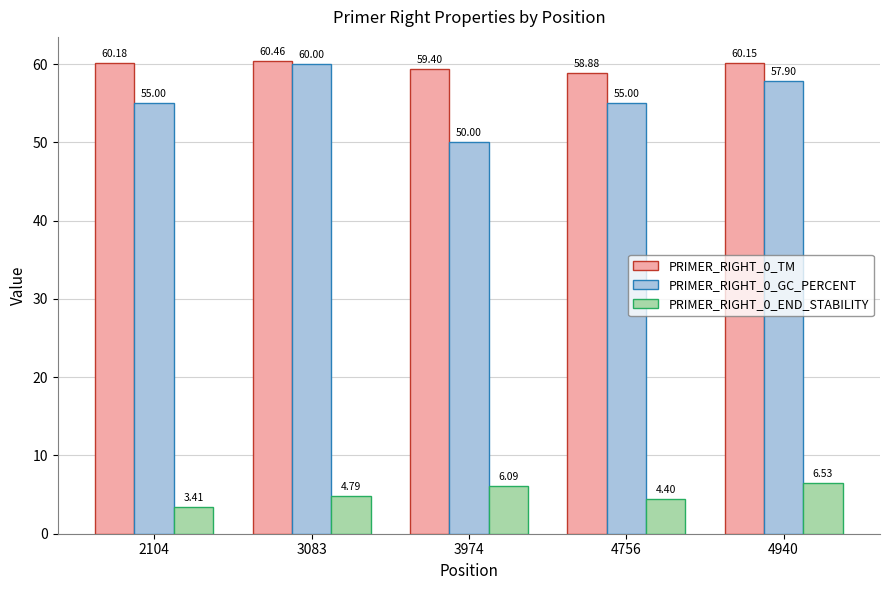

Is the value of PRIMER_RIGHT_0_TM at 2104 greater than the value of PRIMER_RIGHT_0_END_STABILITY at 2104?

Yes